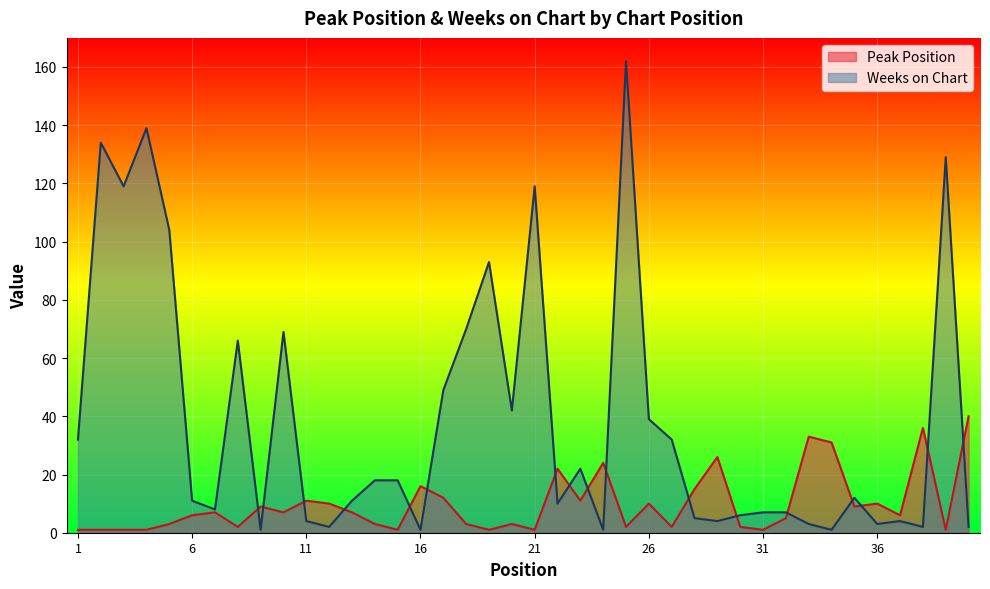

What is the difference between the second highest and minimum values in the Peak Position series?

35